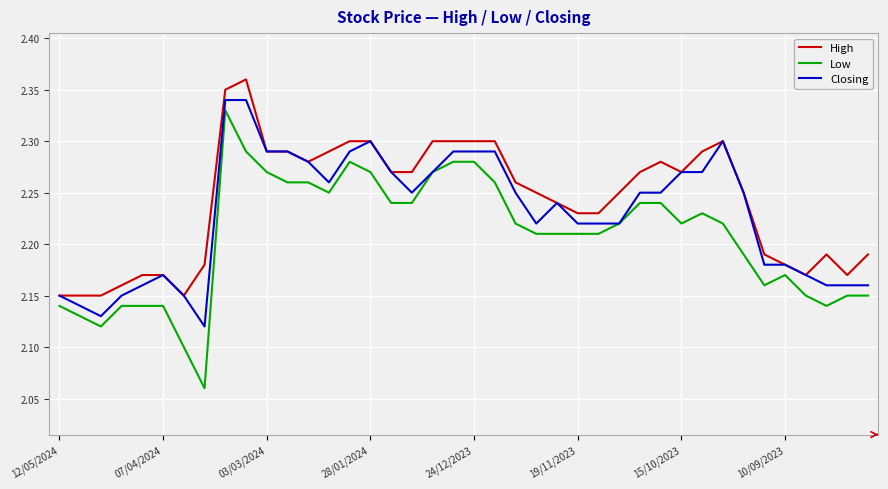

Rank the series by their average value, from lowest to highest.

Low, Closing, High